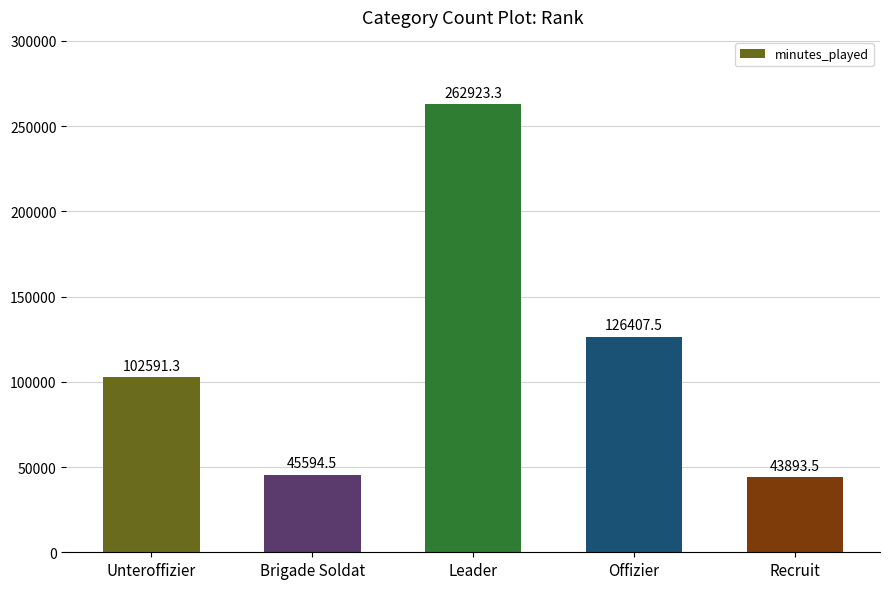

What is the value of the 4th bar from the left?

126407.5